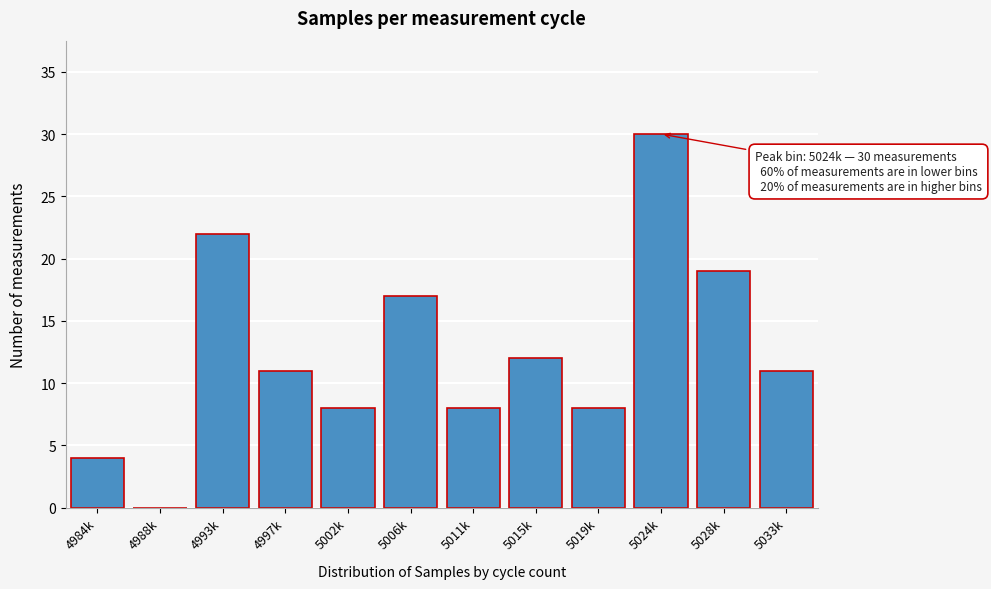

Reading left to right, what are all the values shown in this chart?

4984k=4	4988k=0	4993k=22	4997k=11	5002k=8	5006k=17	5011k=8	5015k=12	5019k=8	5024k=30	5028k=19	5033k=11